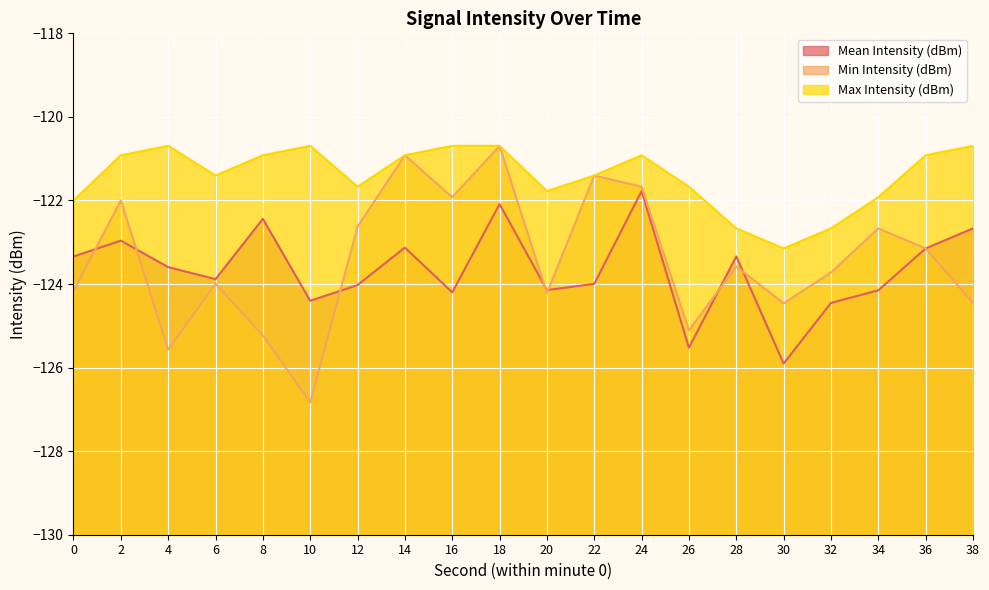

At which category does the chart reach its peak across all series?

18